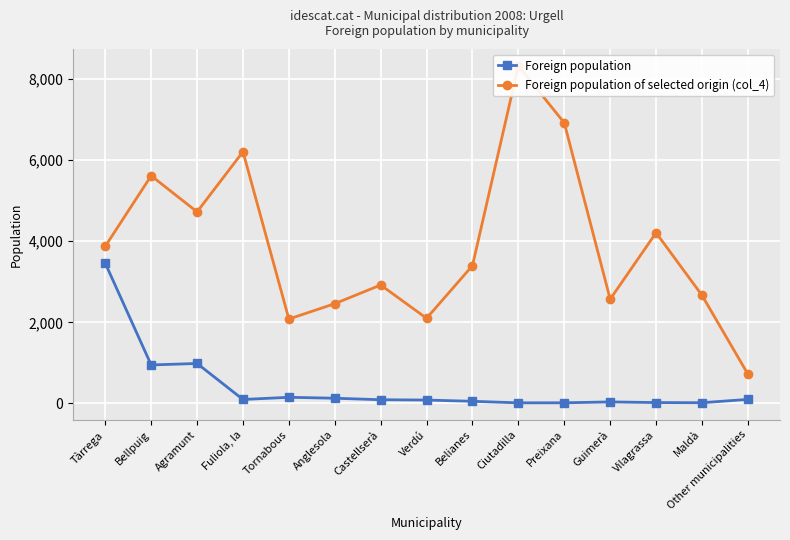

True or false: Foreign population of selected origin (col_4) has more than 0 points higher than both neighbors.

True